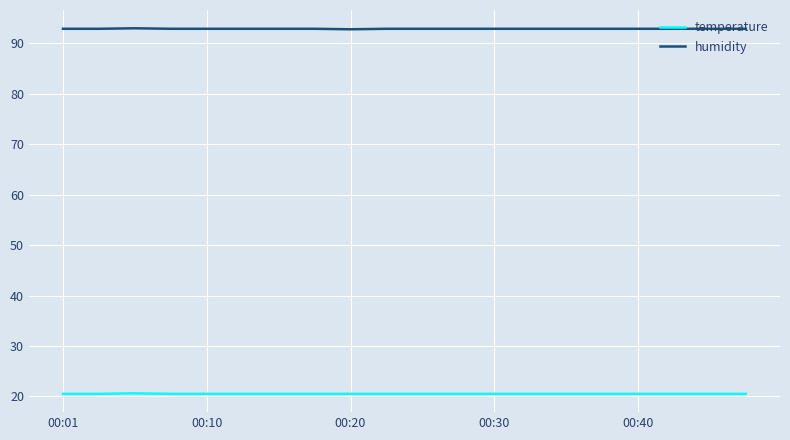

True or false: temperature and humidity intersect in this chart.

False